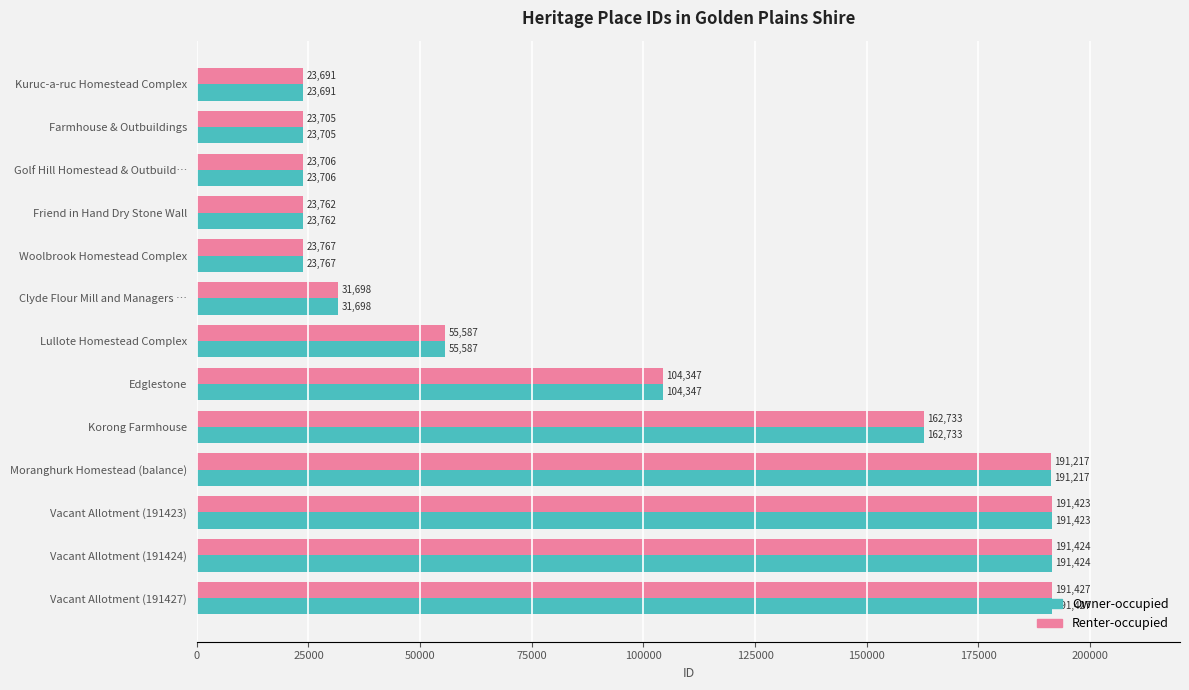

At which label is Renter-occupied closest to 107559?

Edglestone